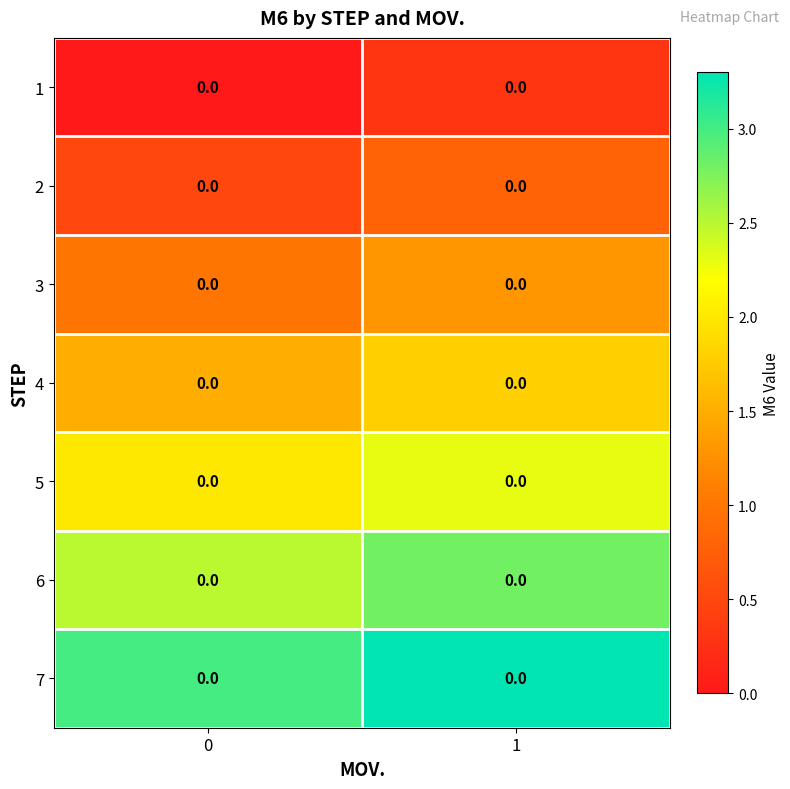

List the labels in order of 2 value, largest first.

1, 0